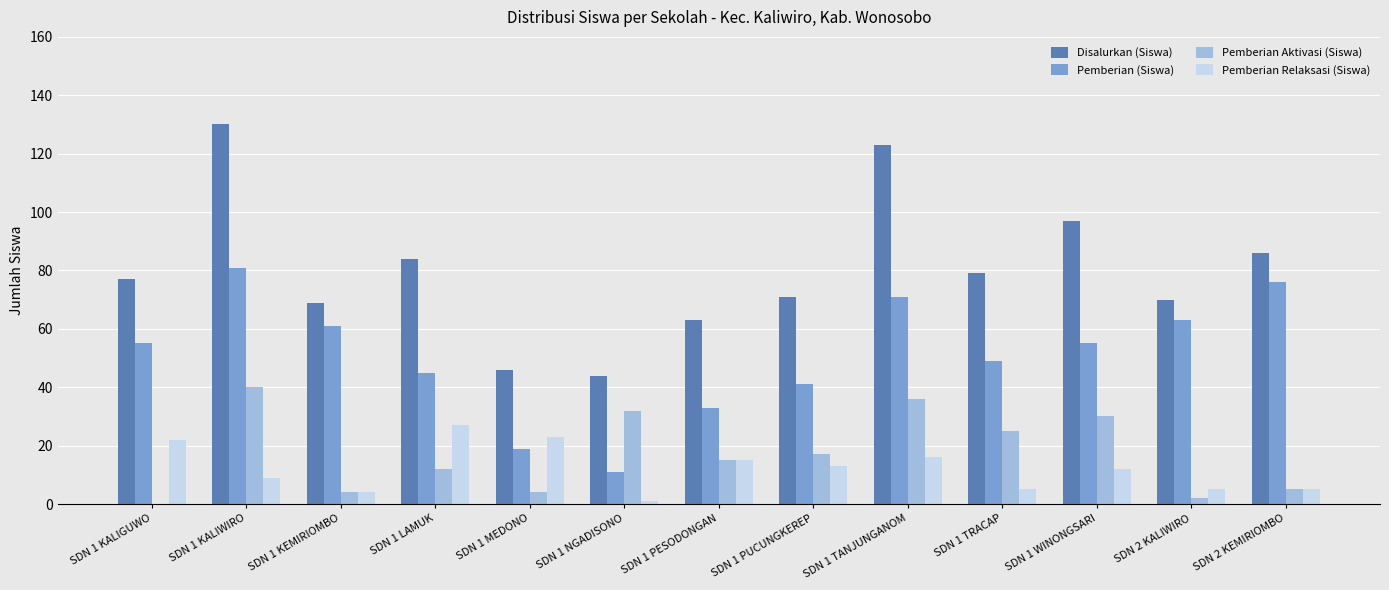

Which category has the highest value across all series?

SDN 1 KALIWIRO